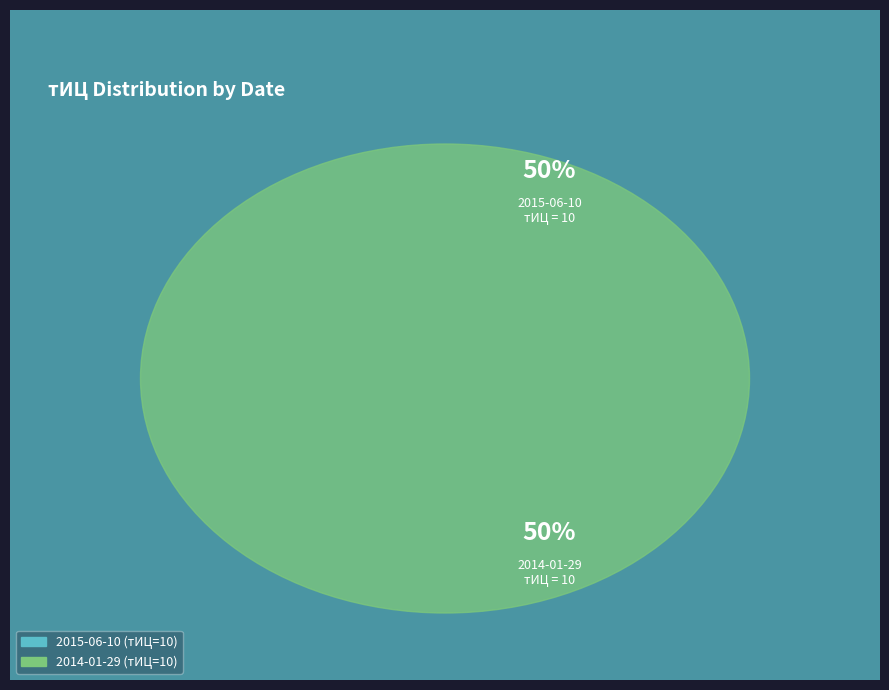

What is the total percentage of 2015-06-10 and 2014-01-29?

100.0%